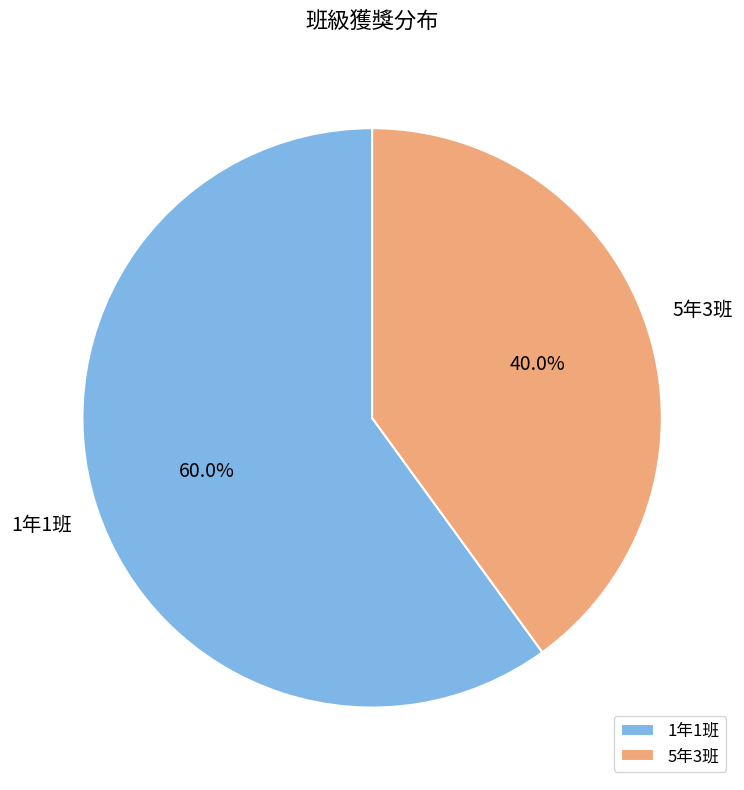

To the nearest percent, what portion does 1年1班 represent?

60%